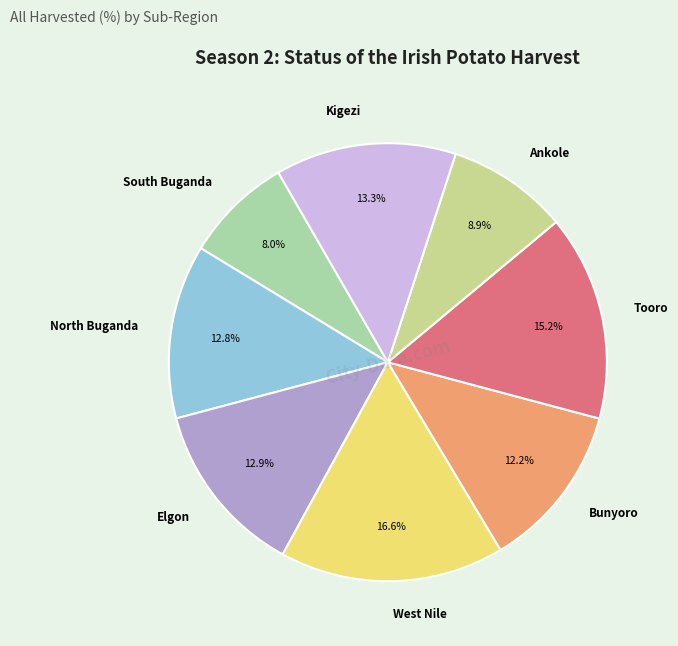

The Tooro slice represents 22% of the pie. True or false?

False